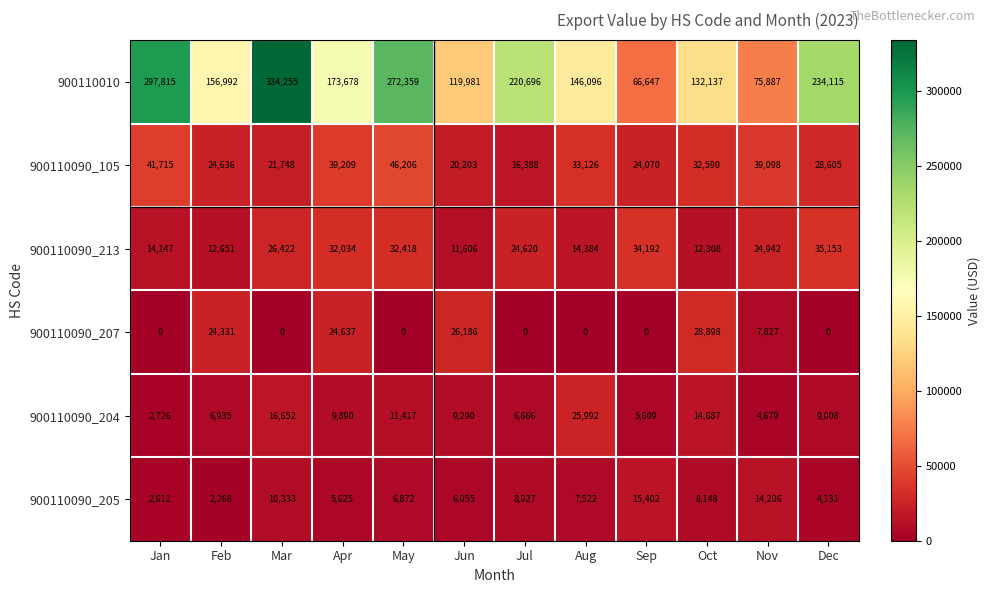

Count the number of categories in the chart.

12